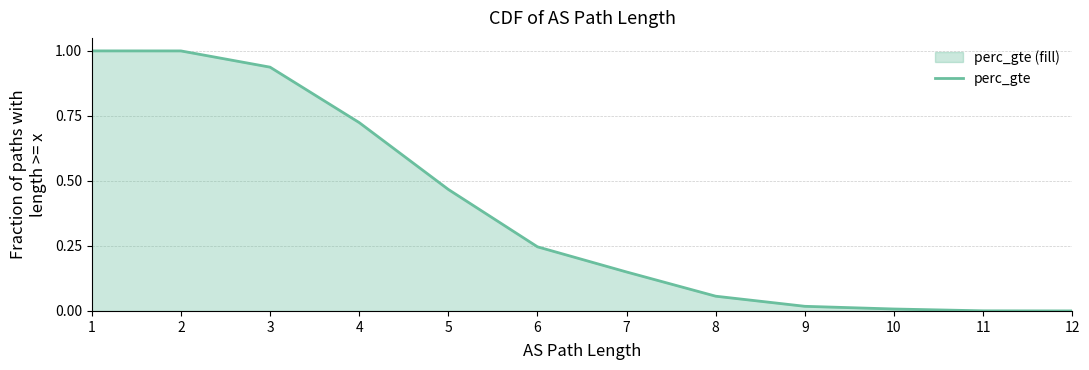

How many distinct data groups are displayed?

1